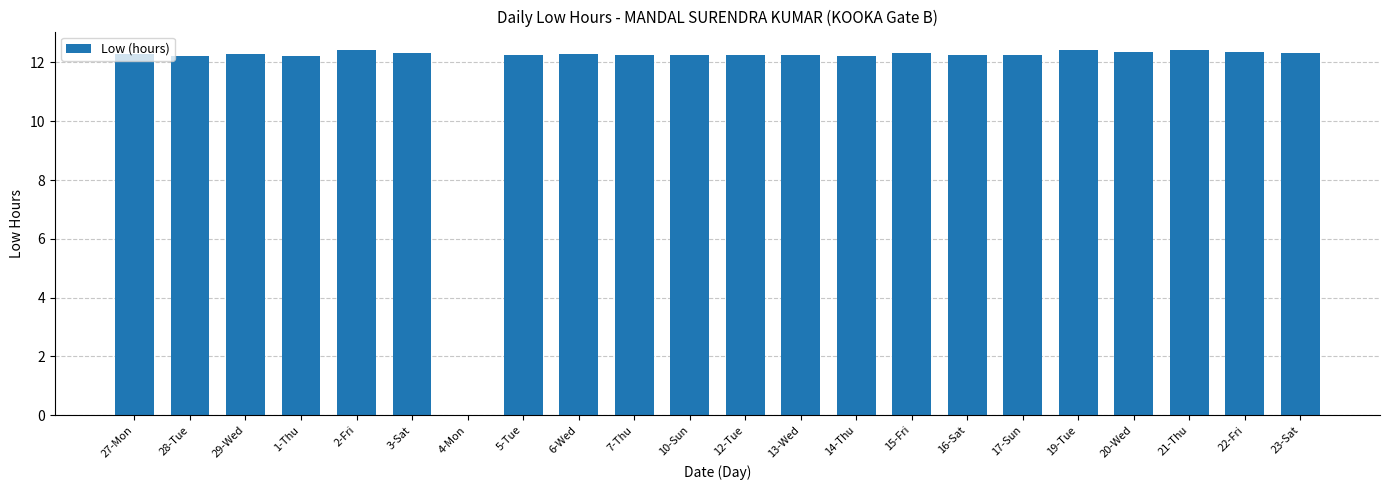

What is the sum of all values?

258.2